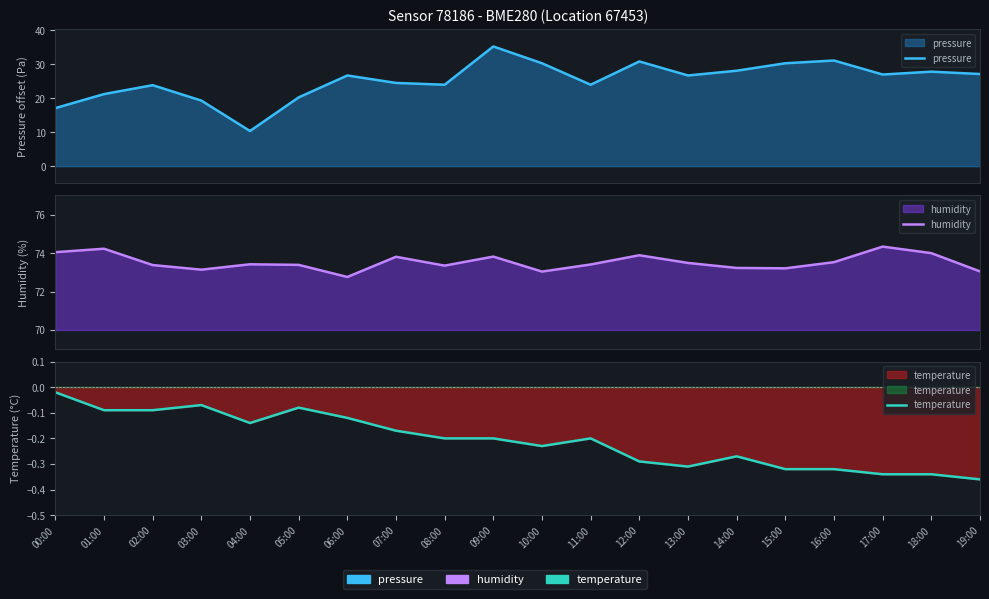

What is the maximum value for humidity?

74.3